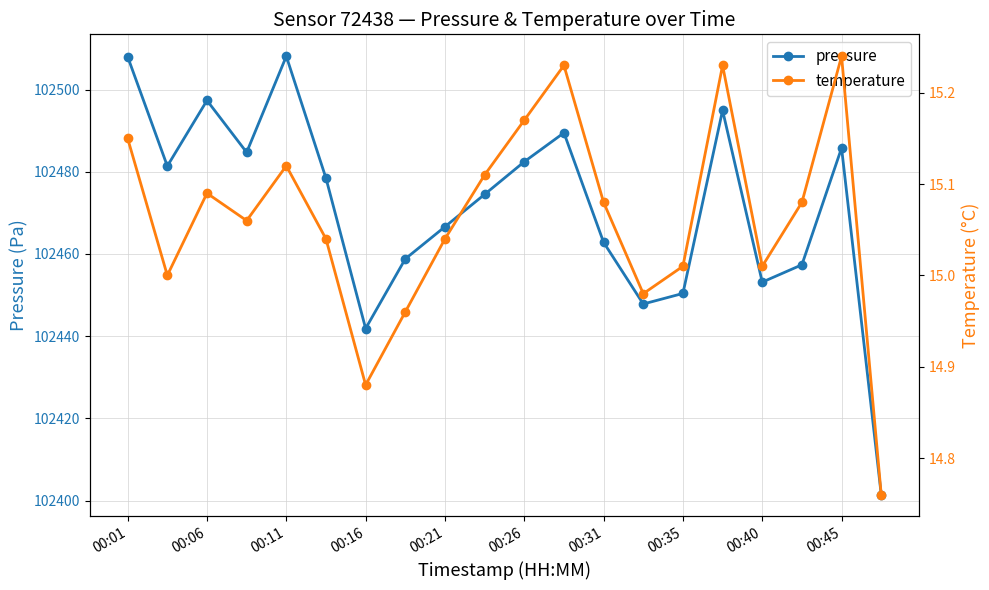

In pressure, how many points are higher than both neighbors (excluding endpoints)?

5